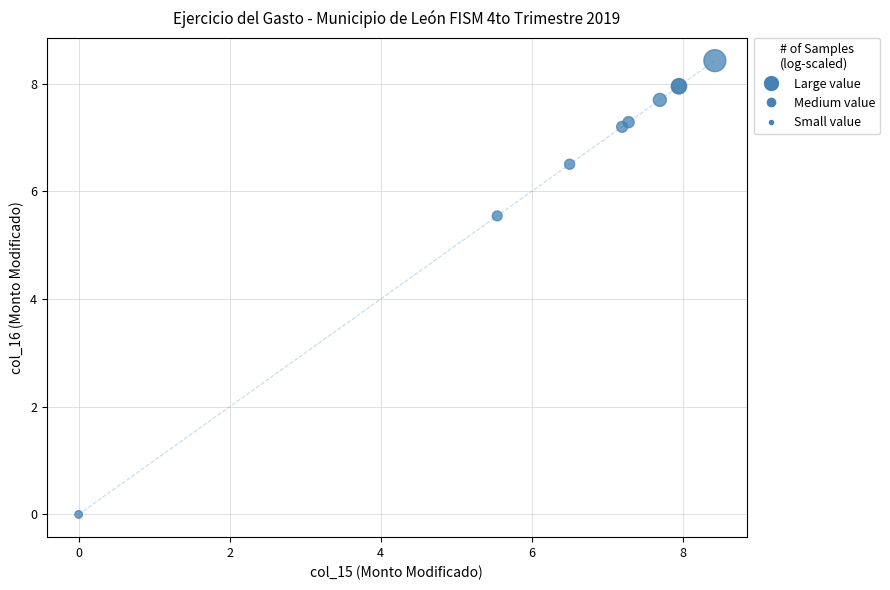

What Y value in the scatter plot is closest to 4?

5.5